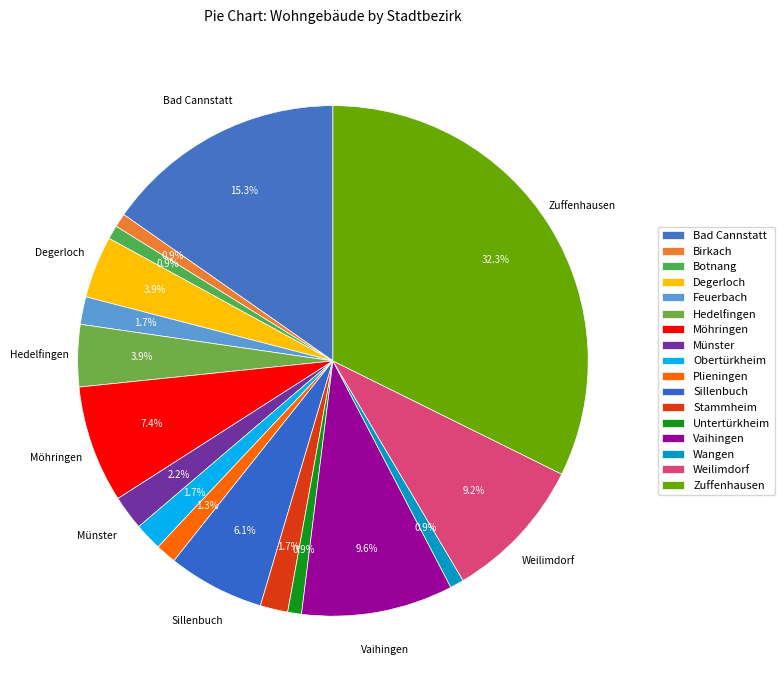

Count the number of slices in the pie.

17